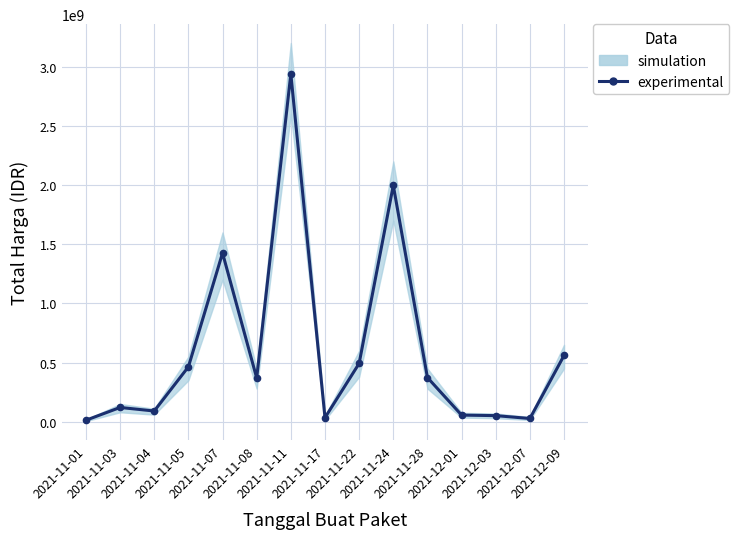

List the labels in order of value, smallest first.

2021-11-01, 2021-12-07, 2021-11-17, 2021-12-03, 2021-12-01, 2021-11-04, 2021-11-03, 2021-11-08, 2021-11-28, 2021-11-05, 2021-11-22, 2021-12-09, 2021-11-07, 2021-11-24, 2021-11-11